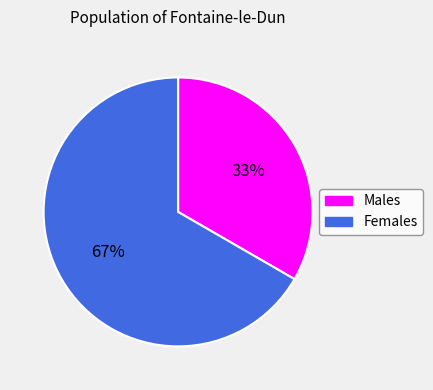

Combined, do Females and Males account for over 50%?

Yes